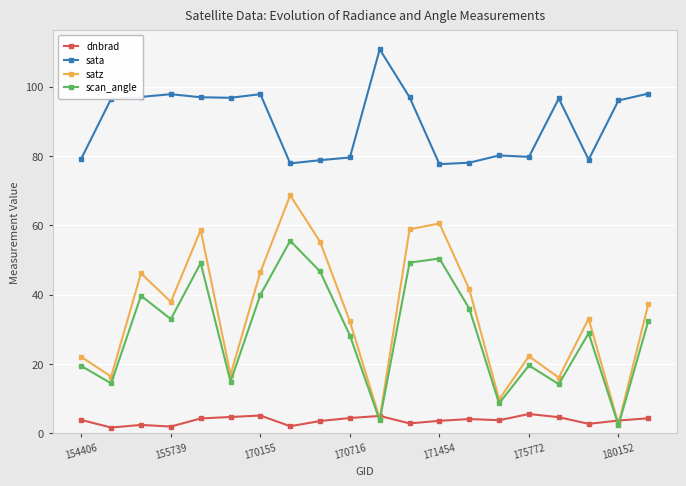

What is the value of the sata point at the 17th from the left?

96.6